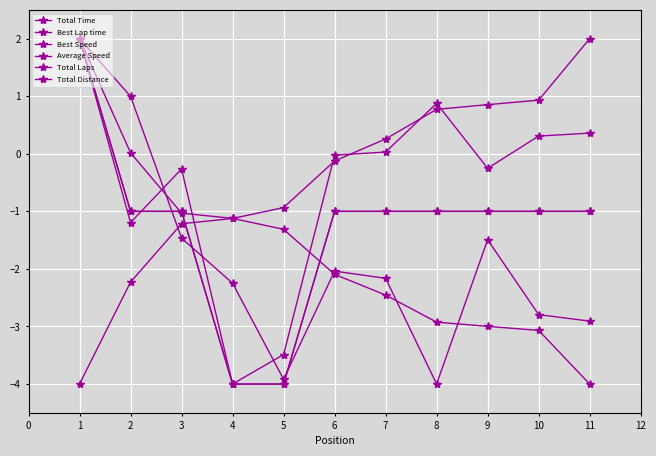

Rank the series by their maximum value, from highest to lowest.

Total Time, Best Lap time, Best Speed, Average Speed, Total Laps, Total Distance